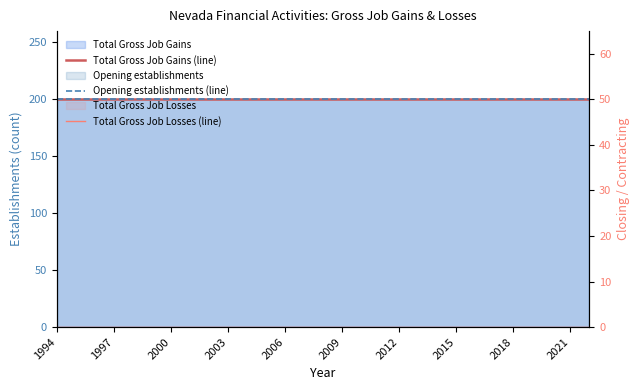

What position from the left is 2015?

8